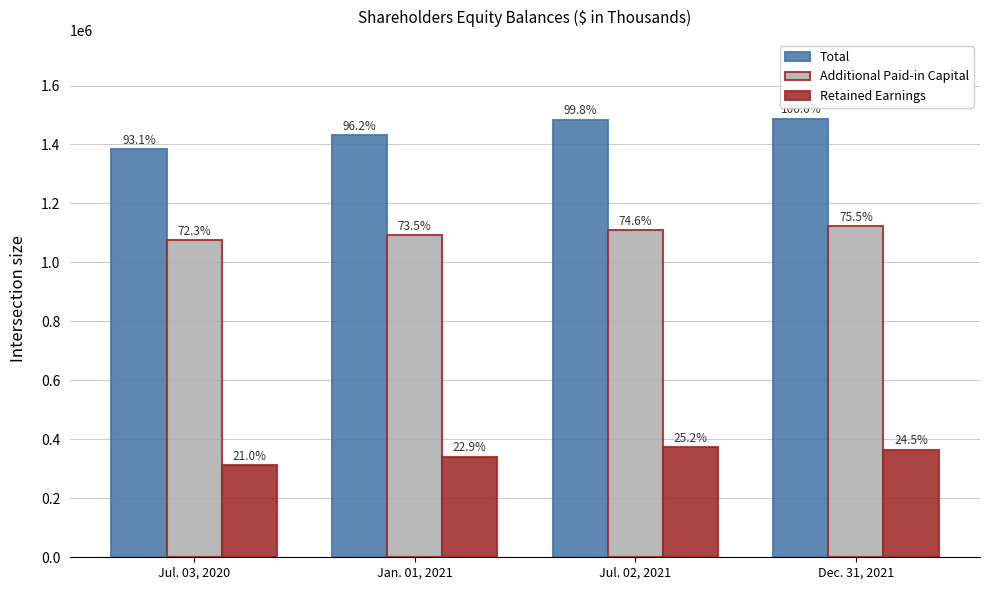

Where is Total nearest to the value 1435952?

Jan. 01, 2021